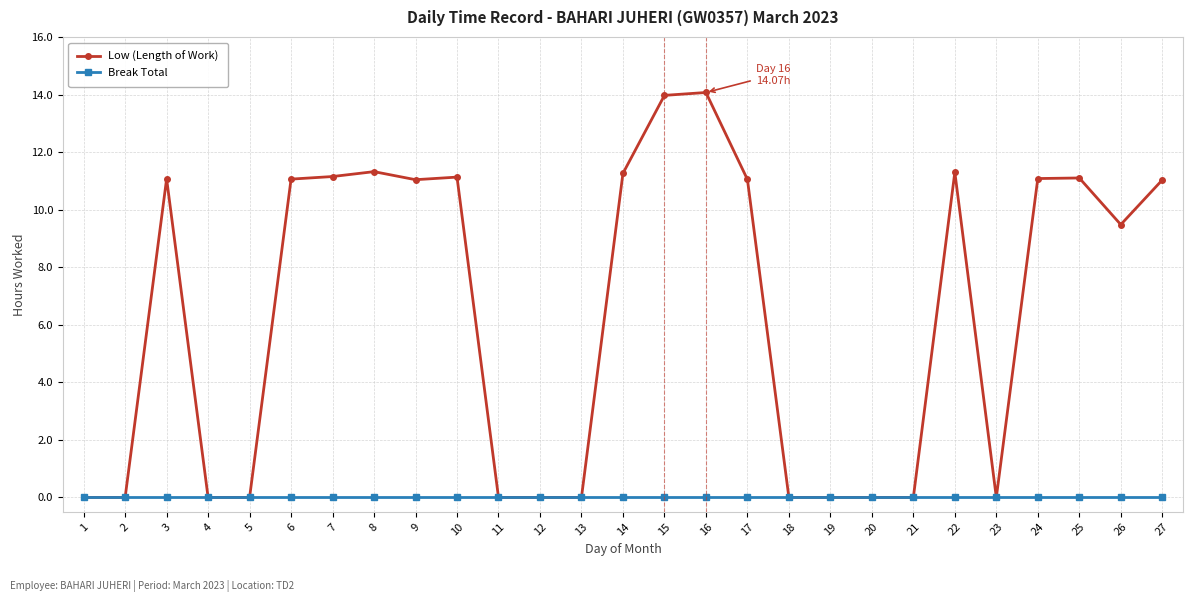

Rank the series by their average value, from highest to lowest.

Low (Length of Work), Break Total